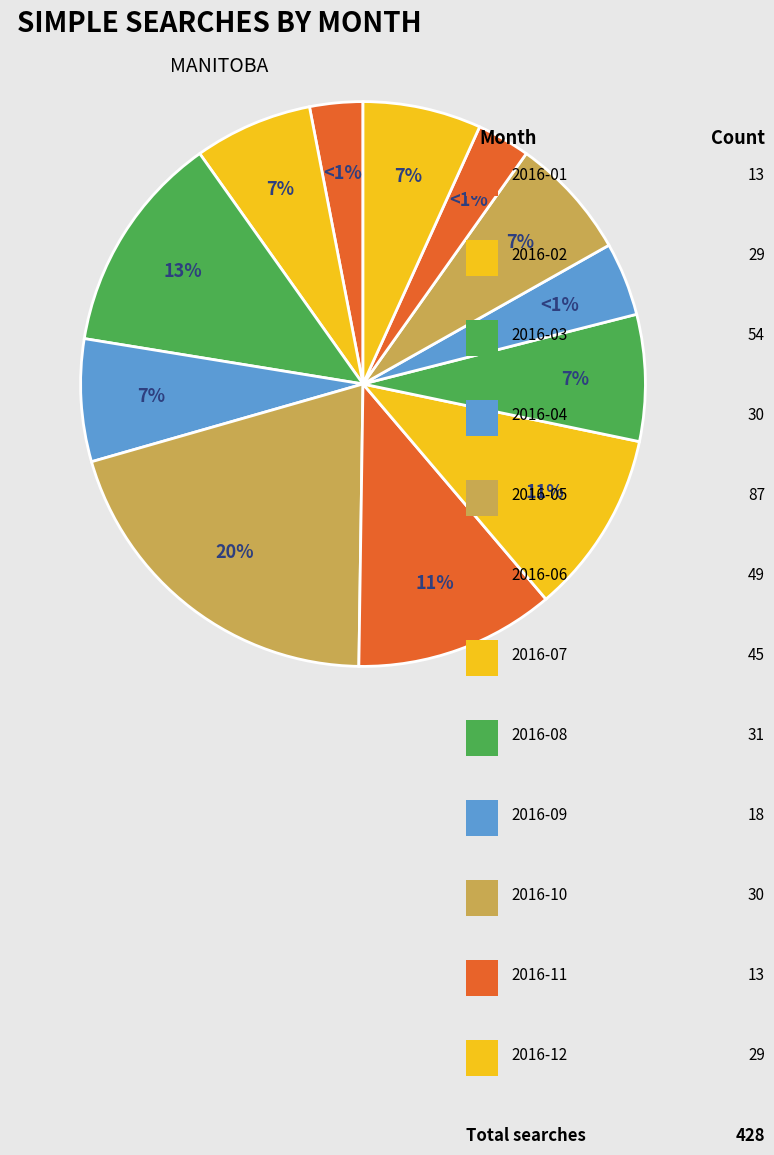

What percentage do 2016-01 and 2016-02 together represent?

9.8%